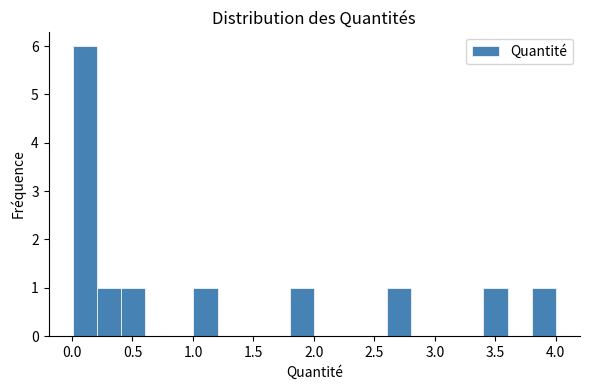

Around what value on the x-axis is the tallest bar? Give the approximate position of its centre, as read against the axis.

0.10